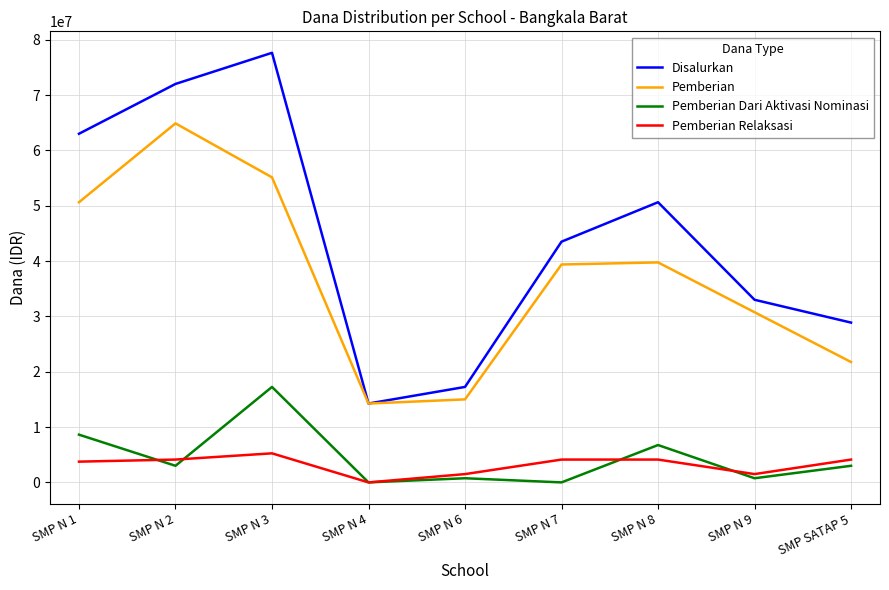

Which series has the largest total across all categories?

Disalurkan